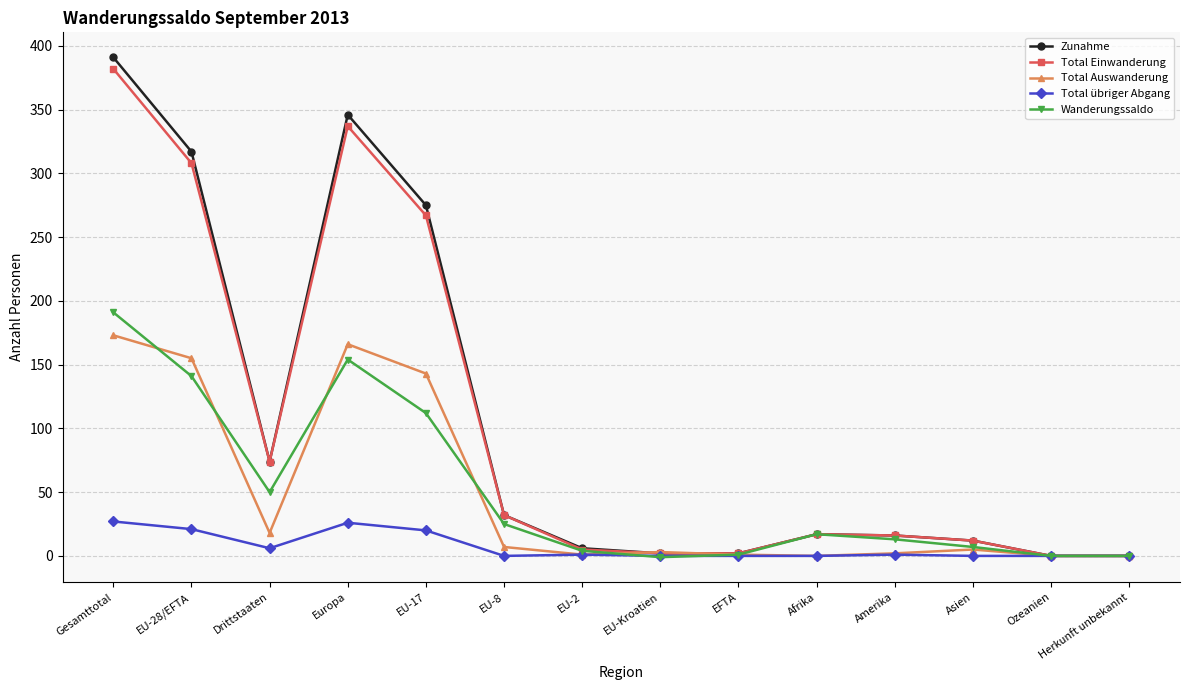

What is the label of the 14th point from the right?

Gesamttotal